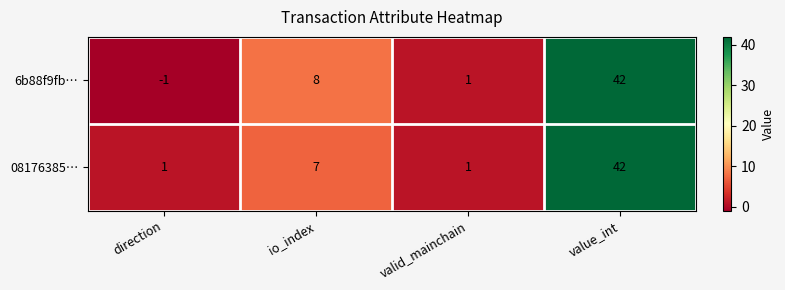

Rank the series by their average value, from lowest to highest.

6b88f9fb…, 08176385…